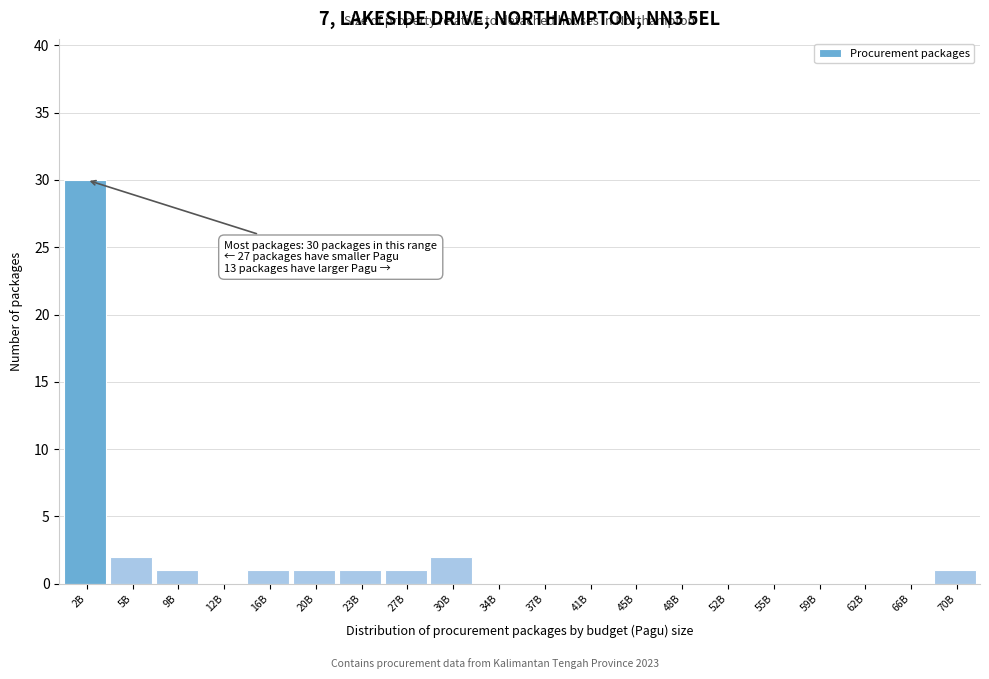

Reading left to right, extract all data points from this chart.

2B=30	5B=2	9B=1	12B=0	16B=1	20B=1	23B=1	27B=1	30B=2	34B=0	37B=0	41B=0	45B=0	48B=0	52B=0	55B=0	59B=0	62B=0	66B=0	70B=1